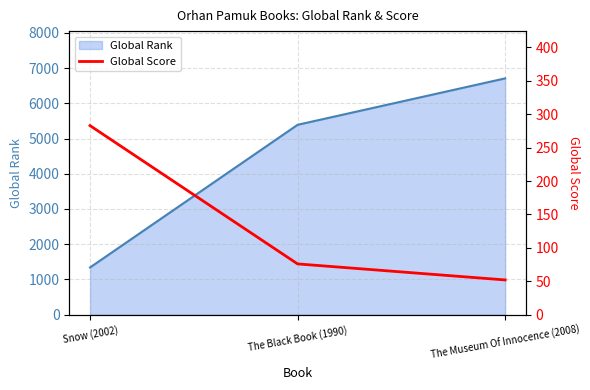

Rank the series by their maximum value, from lowest to highest.

Global Score, Global Rank